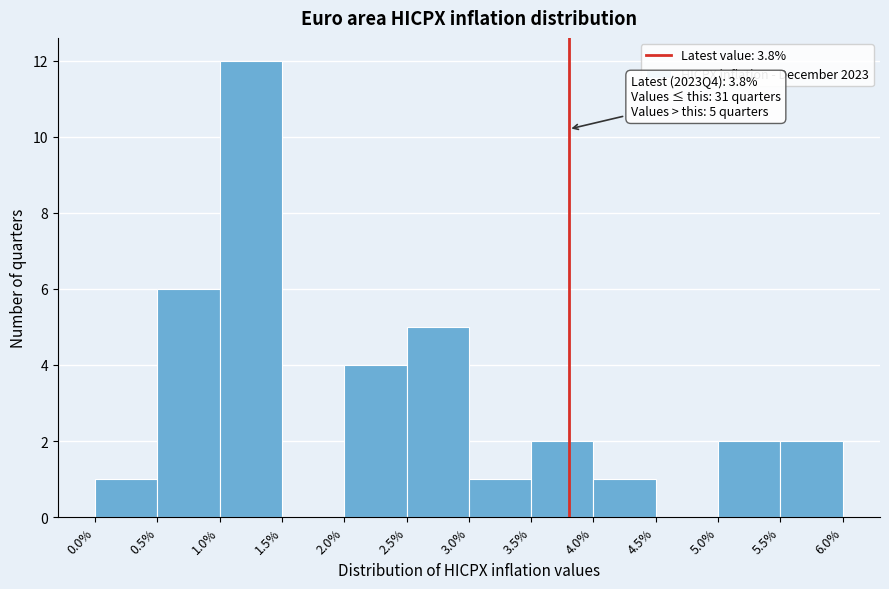

Which range on the x-axis has the tallest bar?

1.0% to 1.5%